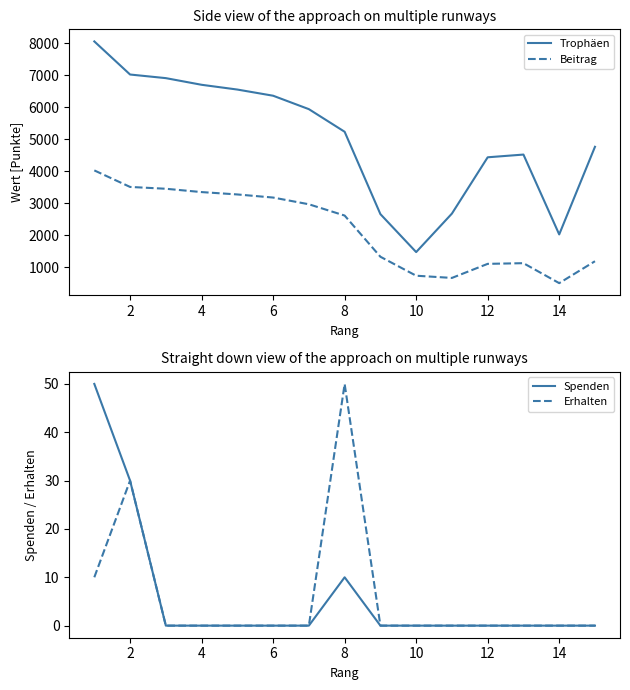

True or false: Beitrag and Trophäen cross at least once.

False